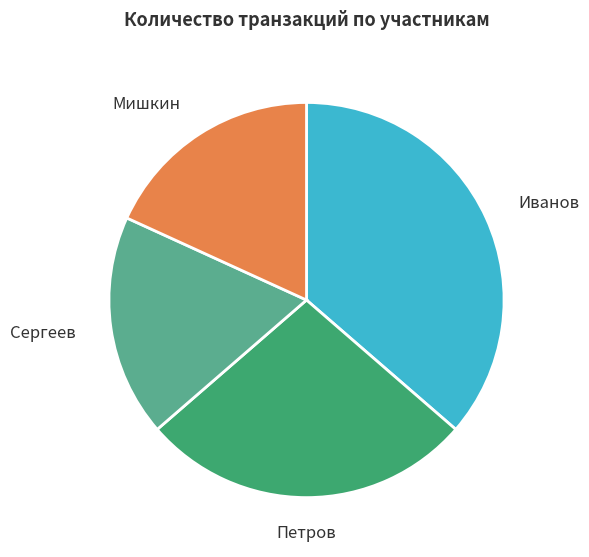

Combined, do Мишкин and Сергеев account for over 50%?

No